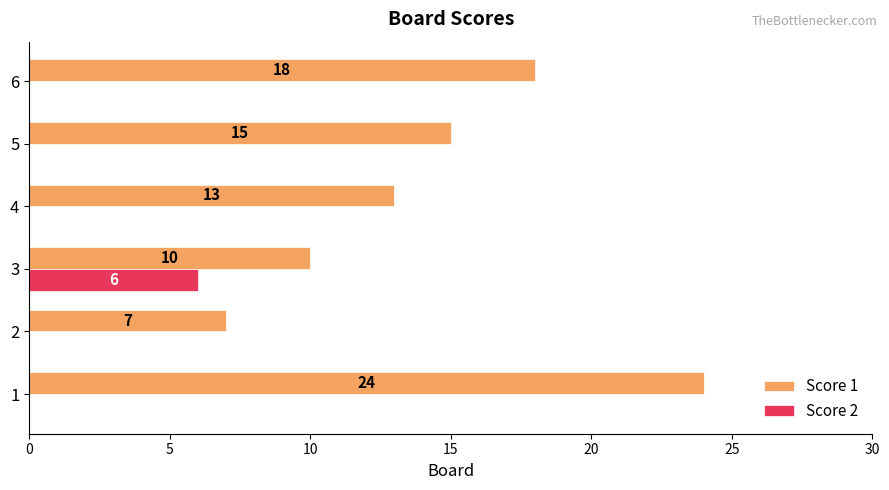

What are all the series names shown in the legend?

Score 1, Score 2